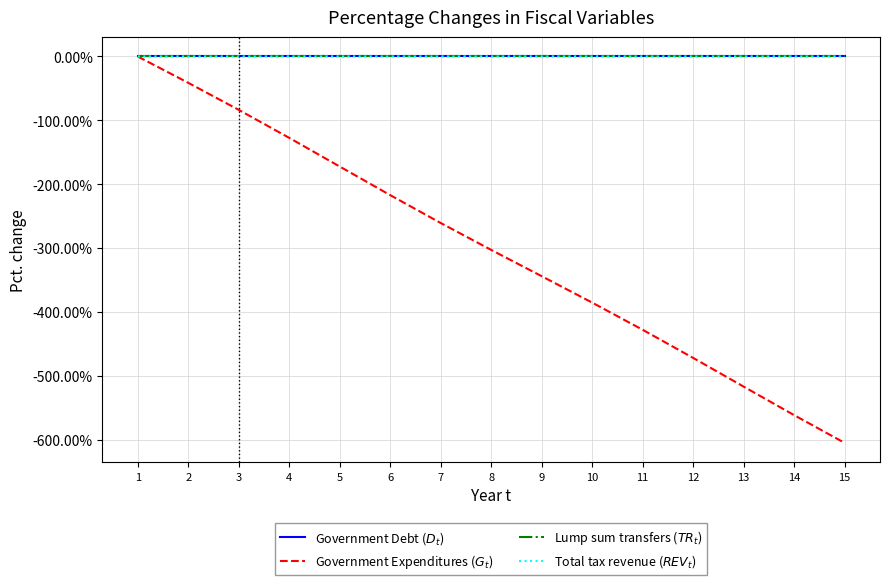

True or false: Government Debt ($D_t$) has more than 2 points higher than both neighbors.

False